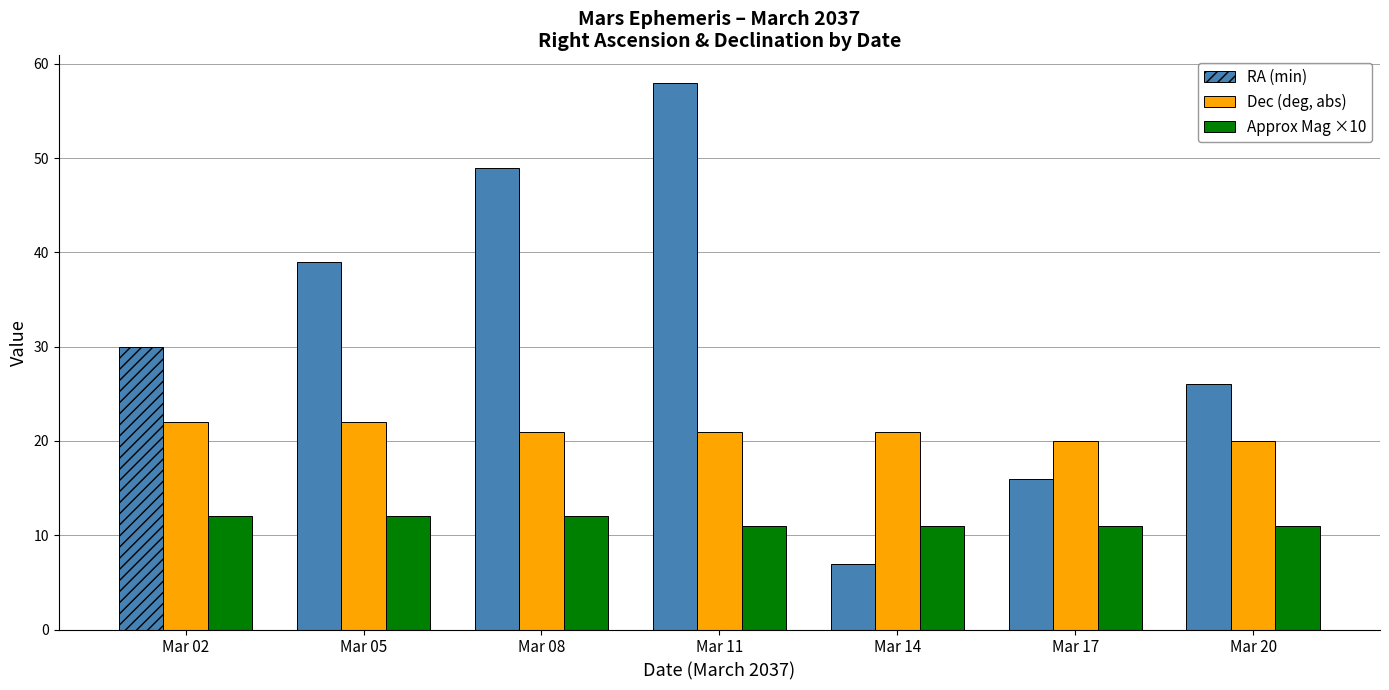

Which series has the largest total across all categories?

RA (min)